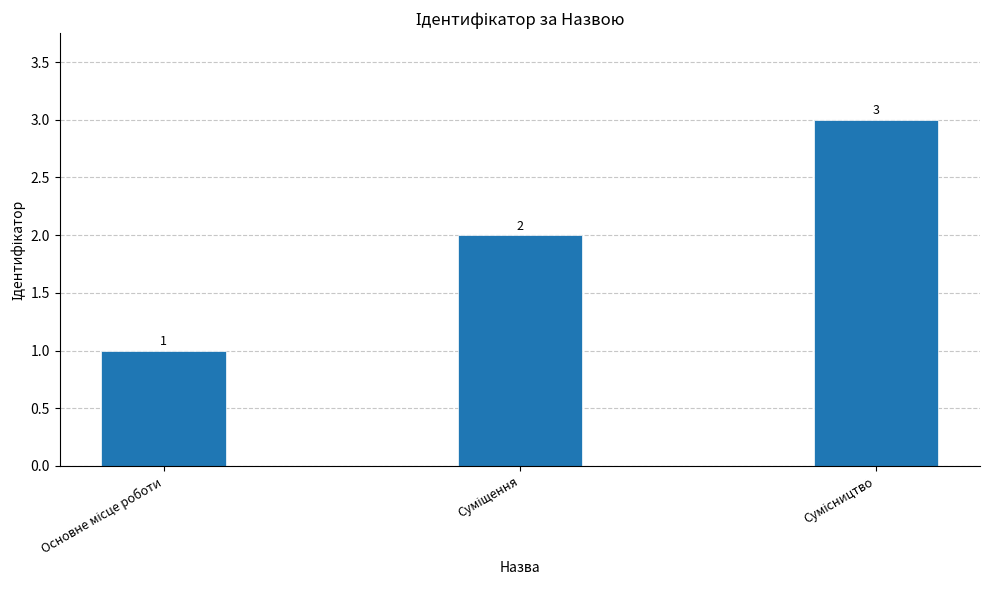

What is the maximum value shown in the chart?

3